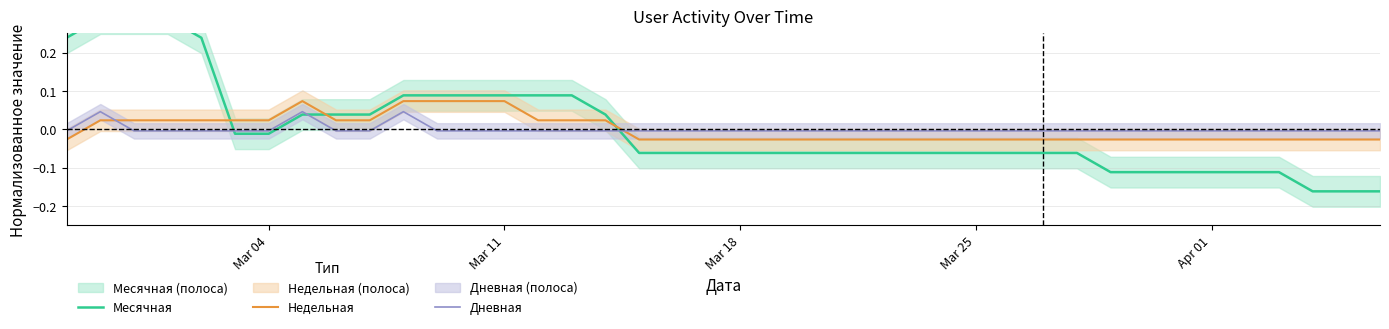

How many times do Месячная and Дневная cross each other?

3